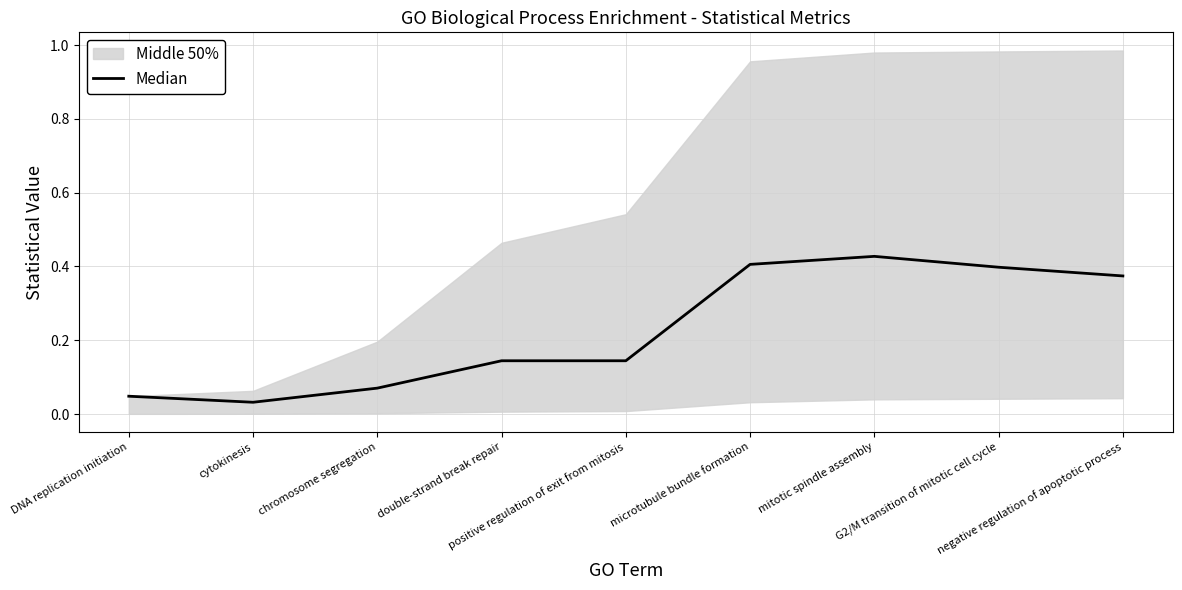

Rank the categories by value from lowest to highest.

cytokinesis, DNA replication initiation, chromosome segregation, double-strand break repair, positive regulation of exit from mitosis, negative regulation of apoptotic process, G2/M transition of mitotic cell cycle, microtubule bundle formation, mitotic spindle assembly